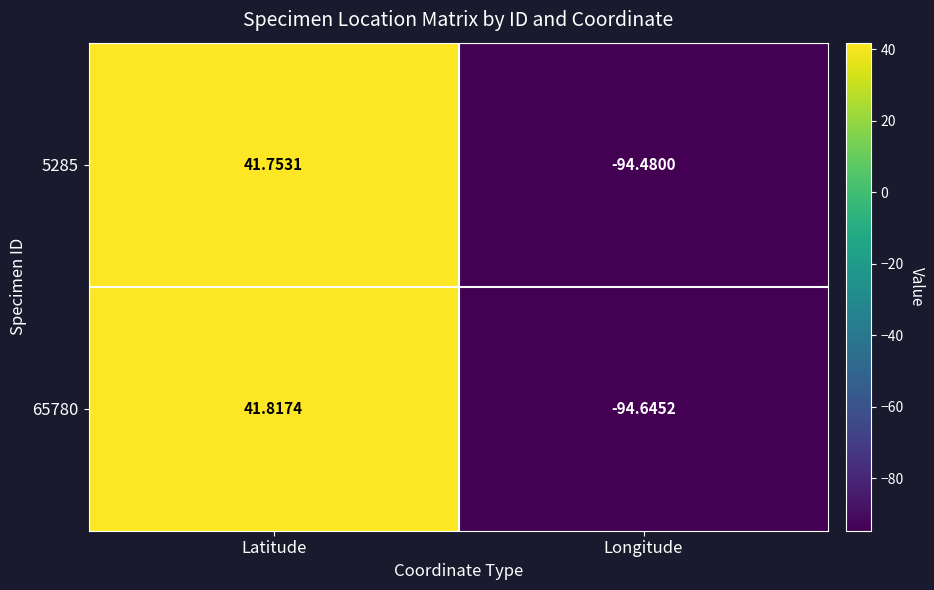

Which category has the highest value in the 5285 series?

Latitude